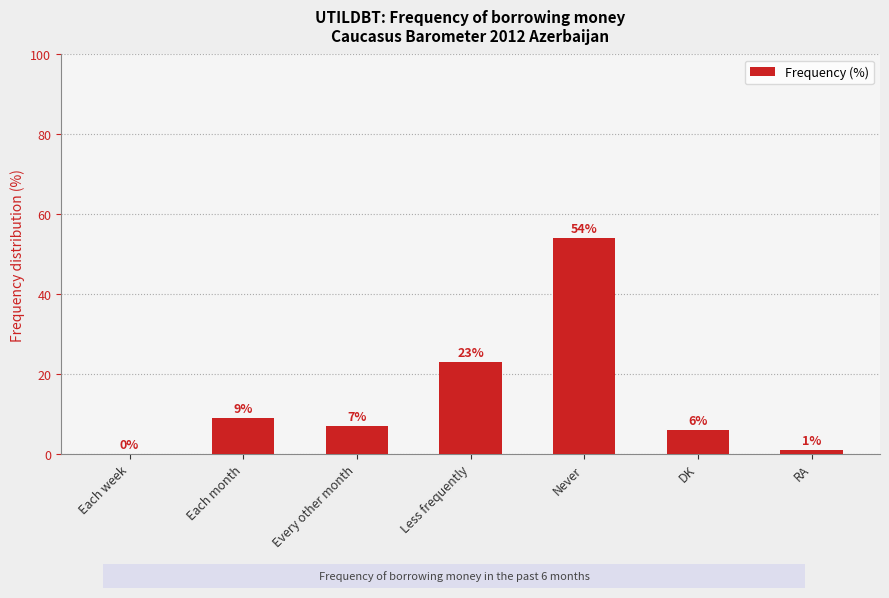

Which has a higher value, RA or Never?

Never